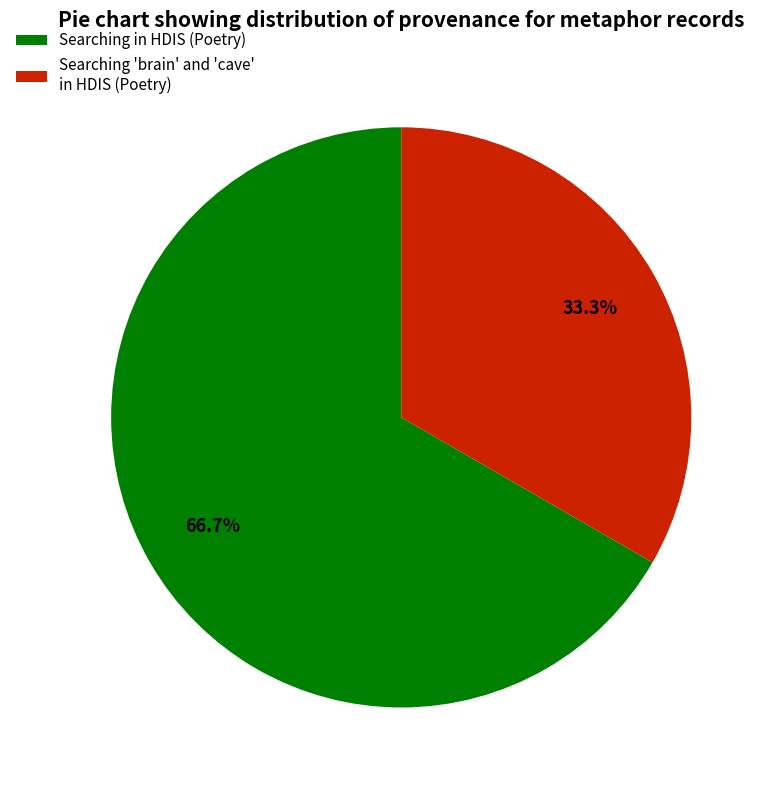

To the nearest percent, what is the average slice percentage?

50%